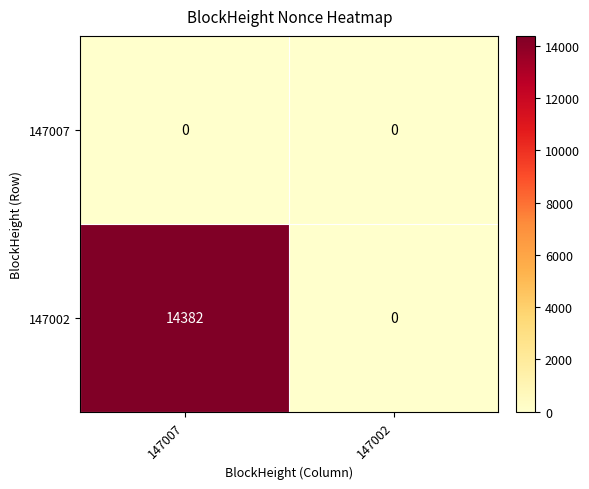

Which series has the largest total across all categories?

147002